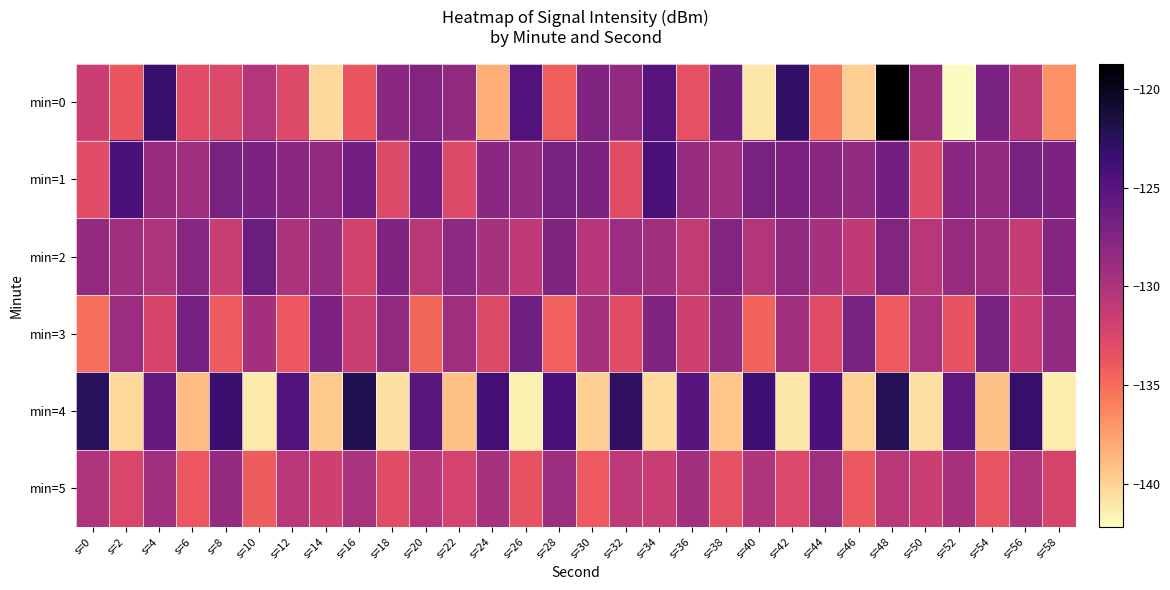

What is the spread (max minus min) of values at s=14?

13.2